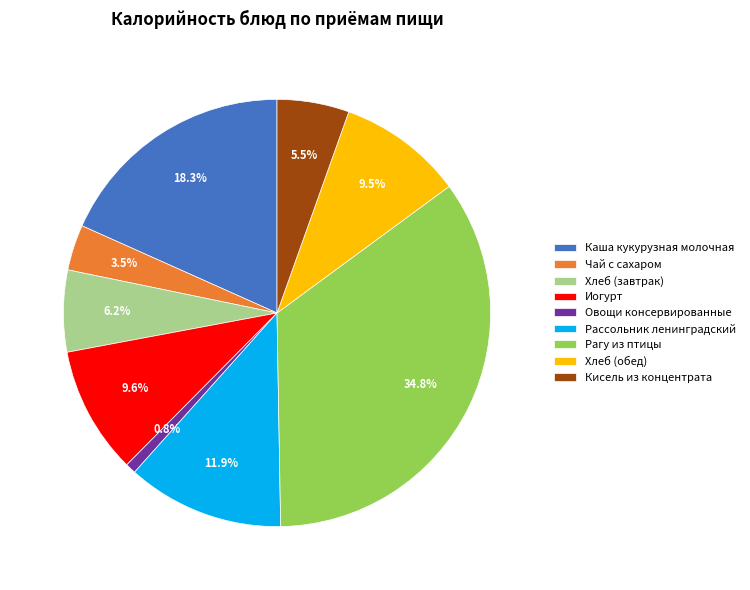

Is Овощи консервированные the majority of the pie?

No